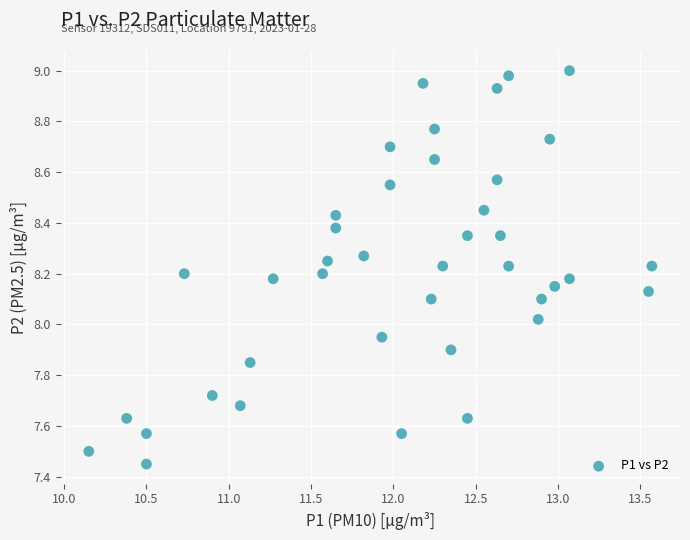

What is the range of X values (max minus min)?

3.4